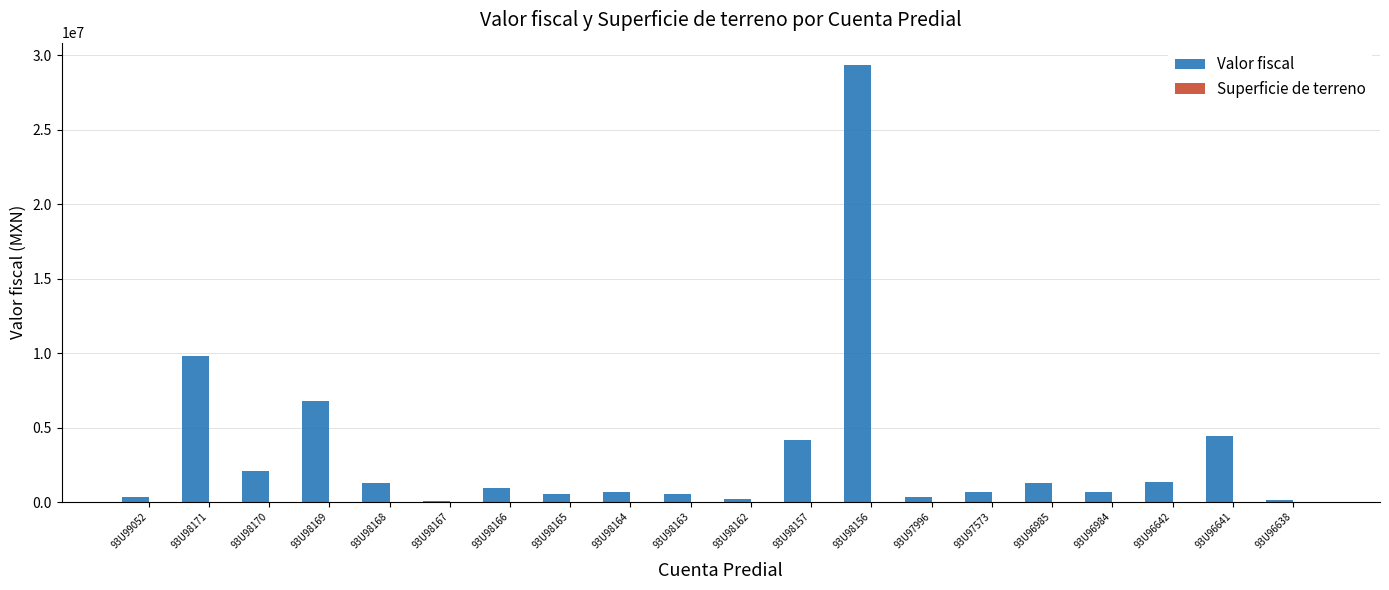

Which series has the widest spread of values?

Valor fiscal